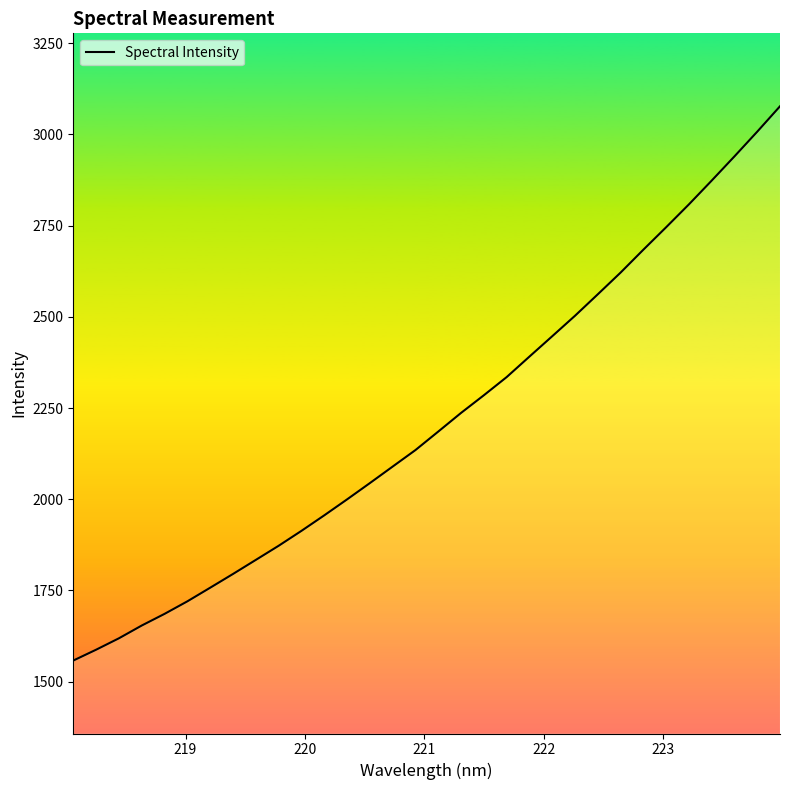

What is the greatest value displayed?

3077.4